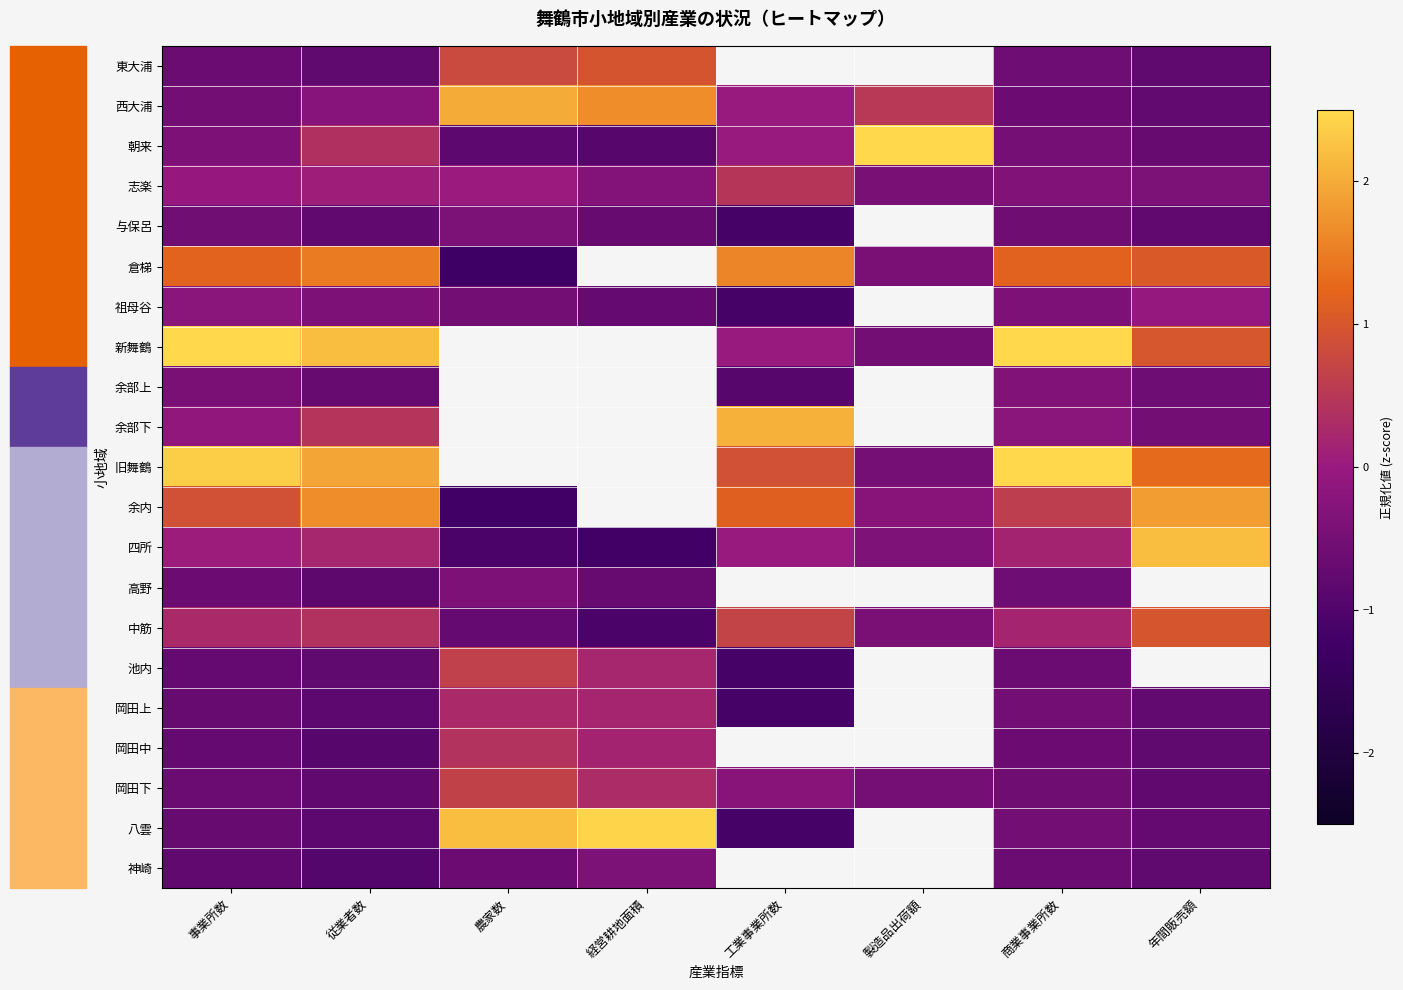

Which has a higher value, 経営耕地面積 or 年間販売額?

経営耕地面積